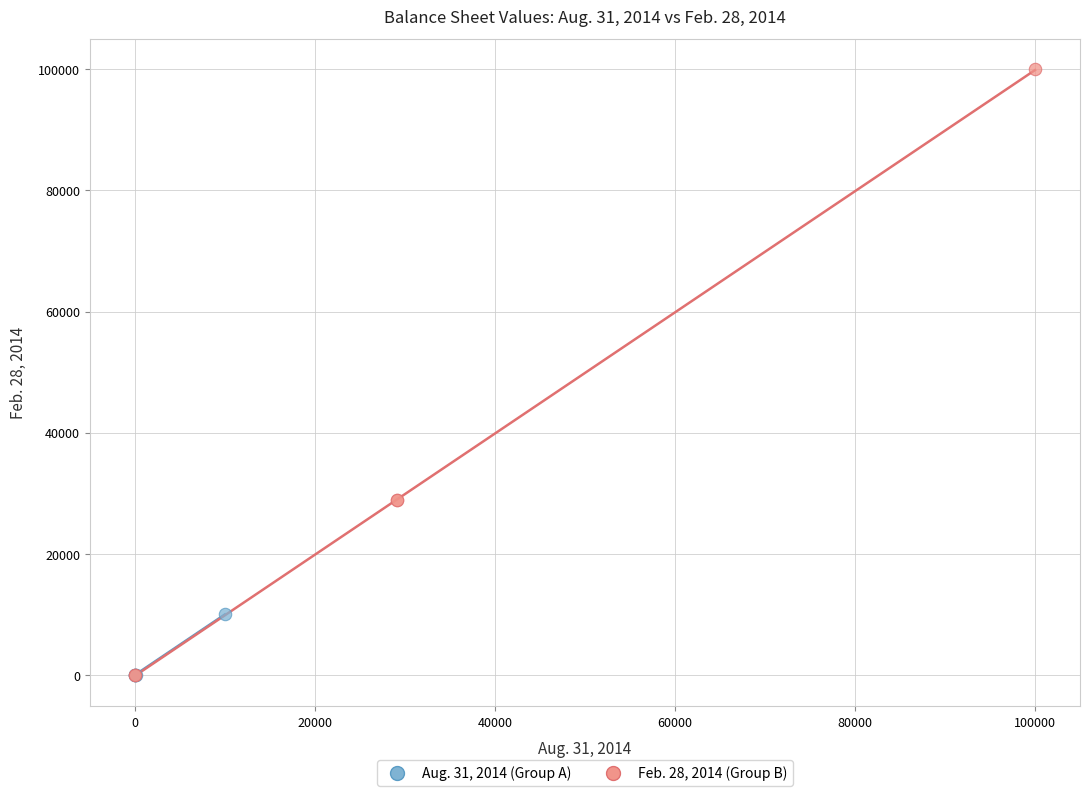

What are all the series names shown in the legend?

Aug. 31, 2014 (Group A), Feb. 28, 2014 (Group B)